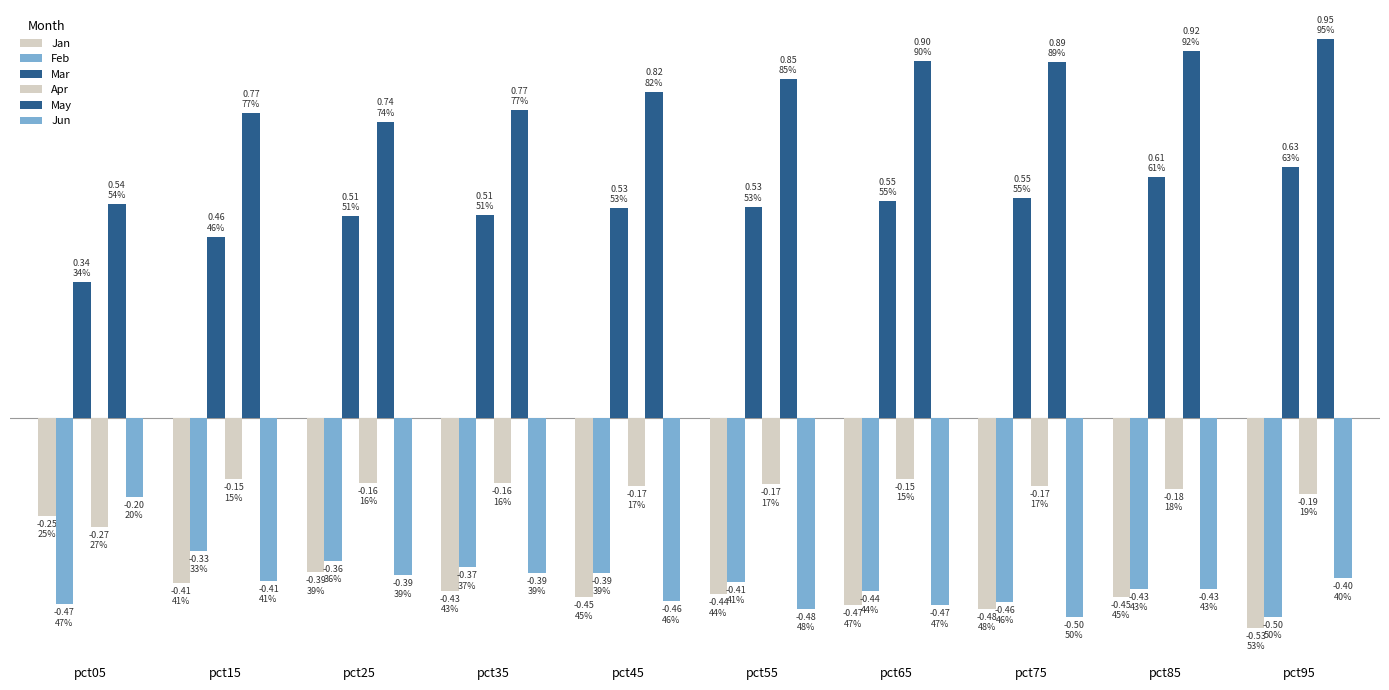

Which series has the largest total across all categories?

May